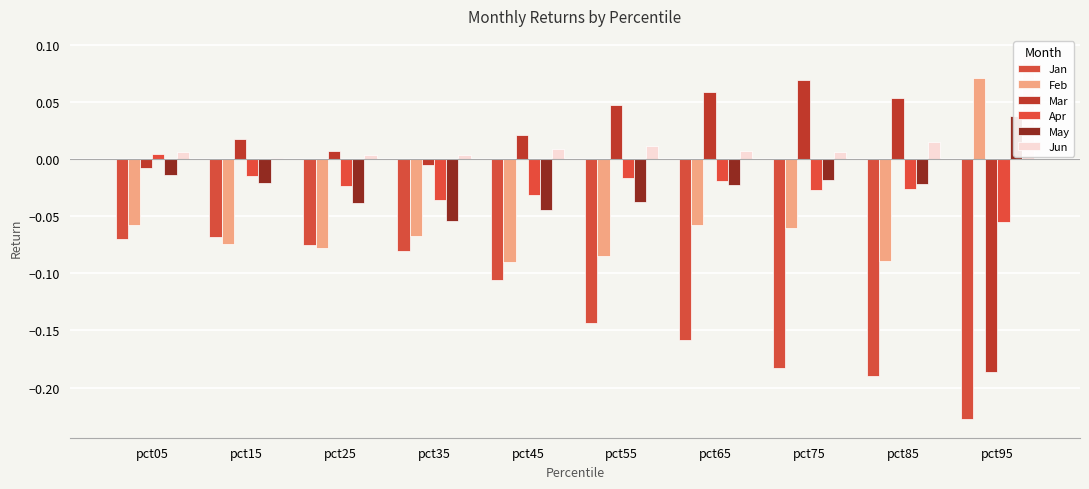

True or false: May has a value of -0.0 at pct75.

False